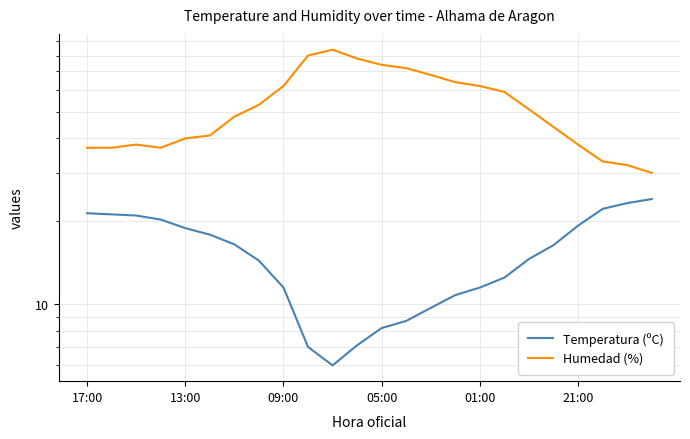

At which label does Temperatura (ºC) first exceed 16?

17:00